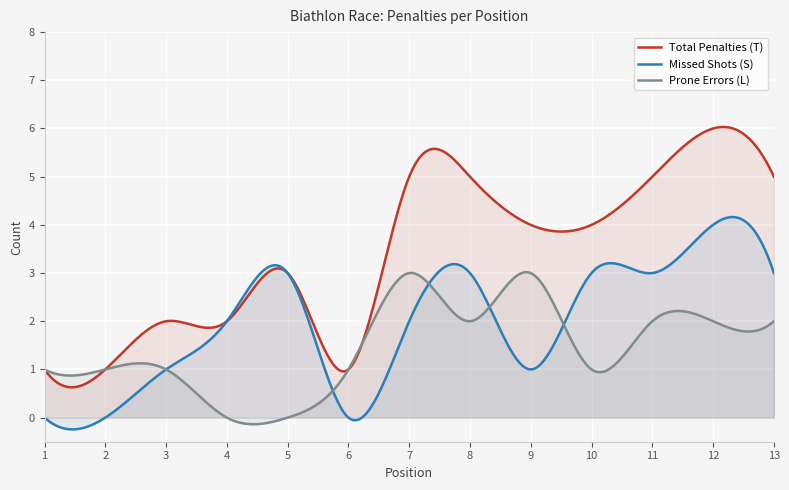

Does the chart display data point markers on the line(s)?

No